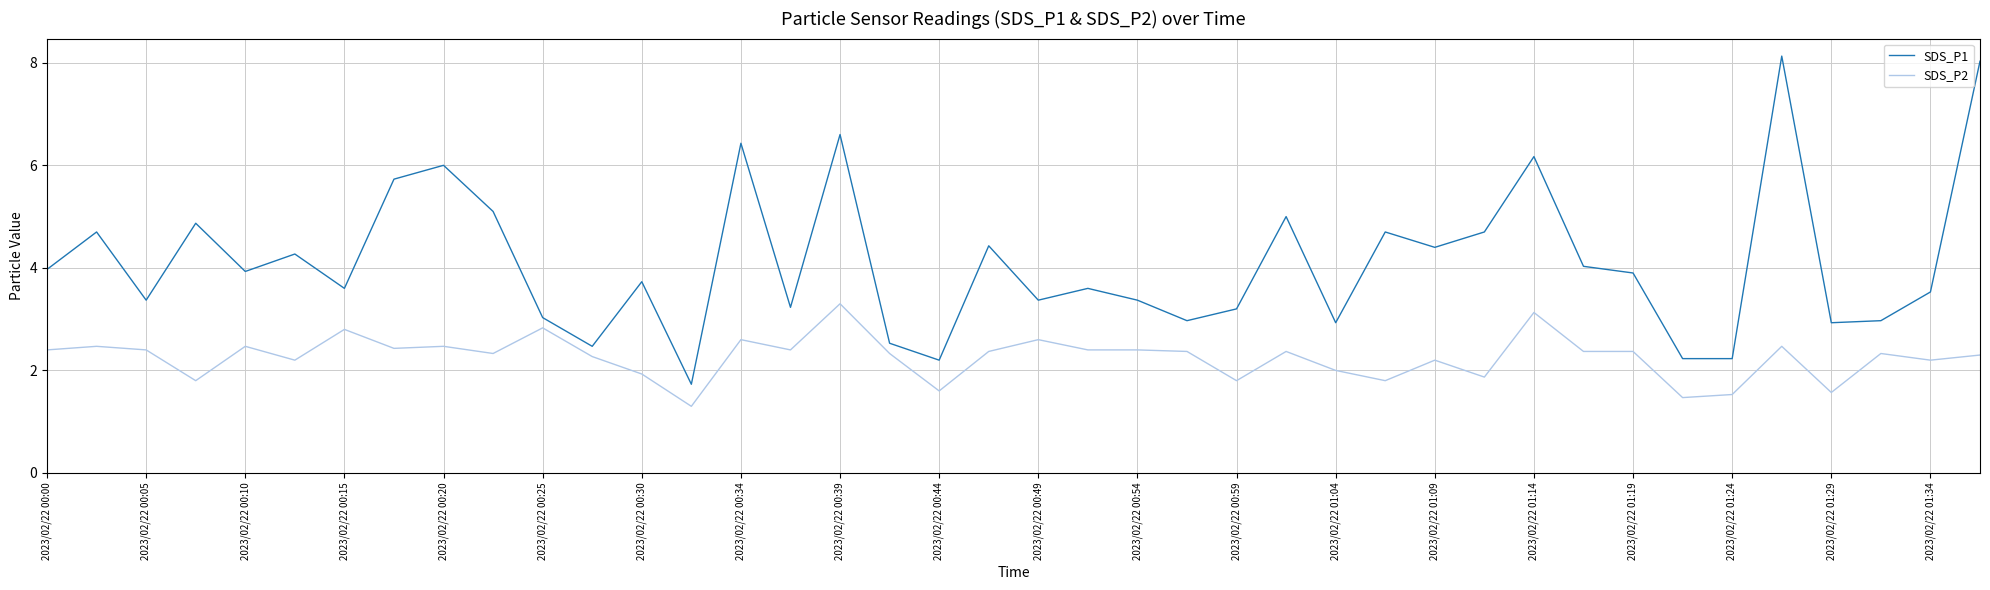

Which series has the largest range (max minus min)?

SDS_P1